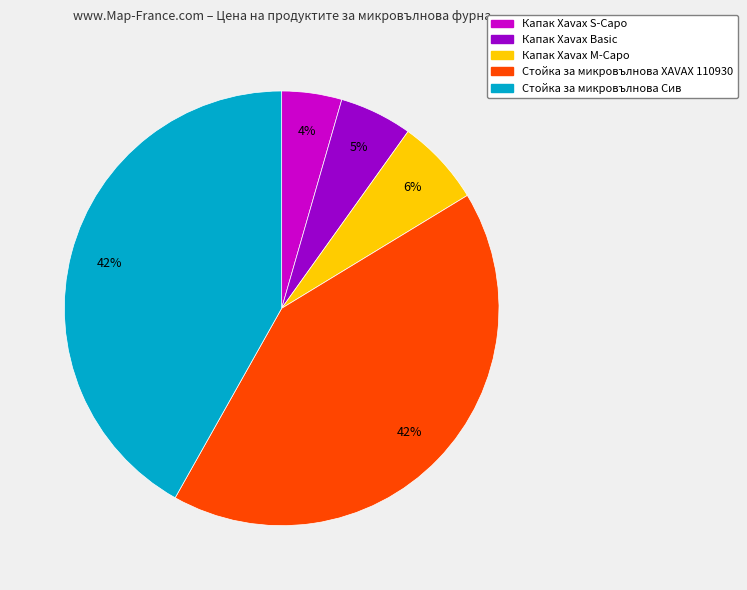

What is the smallest slice in the pie chart?

Капак Xavax S-Capo